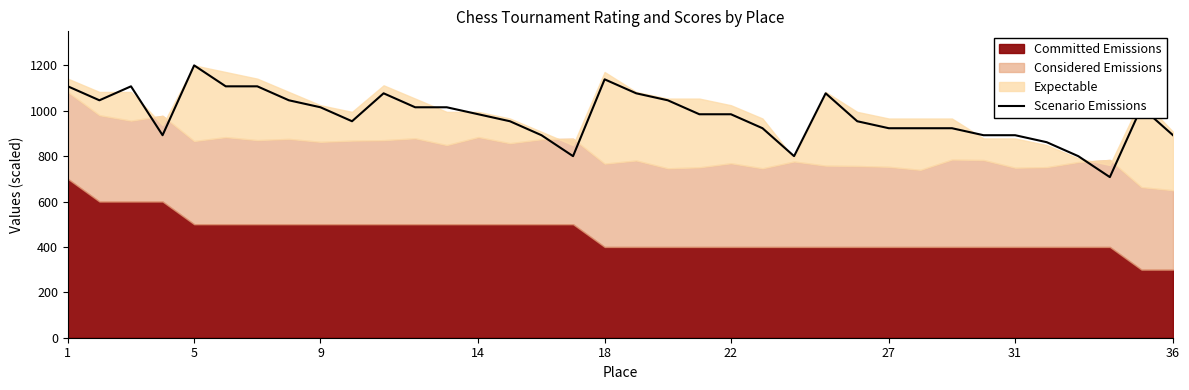

What value does the data have at 27?

923.1